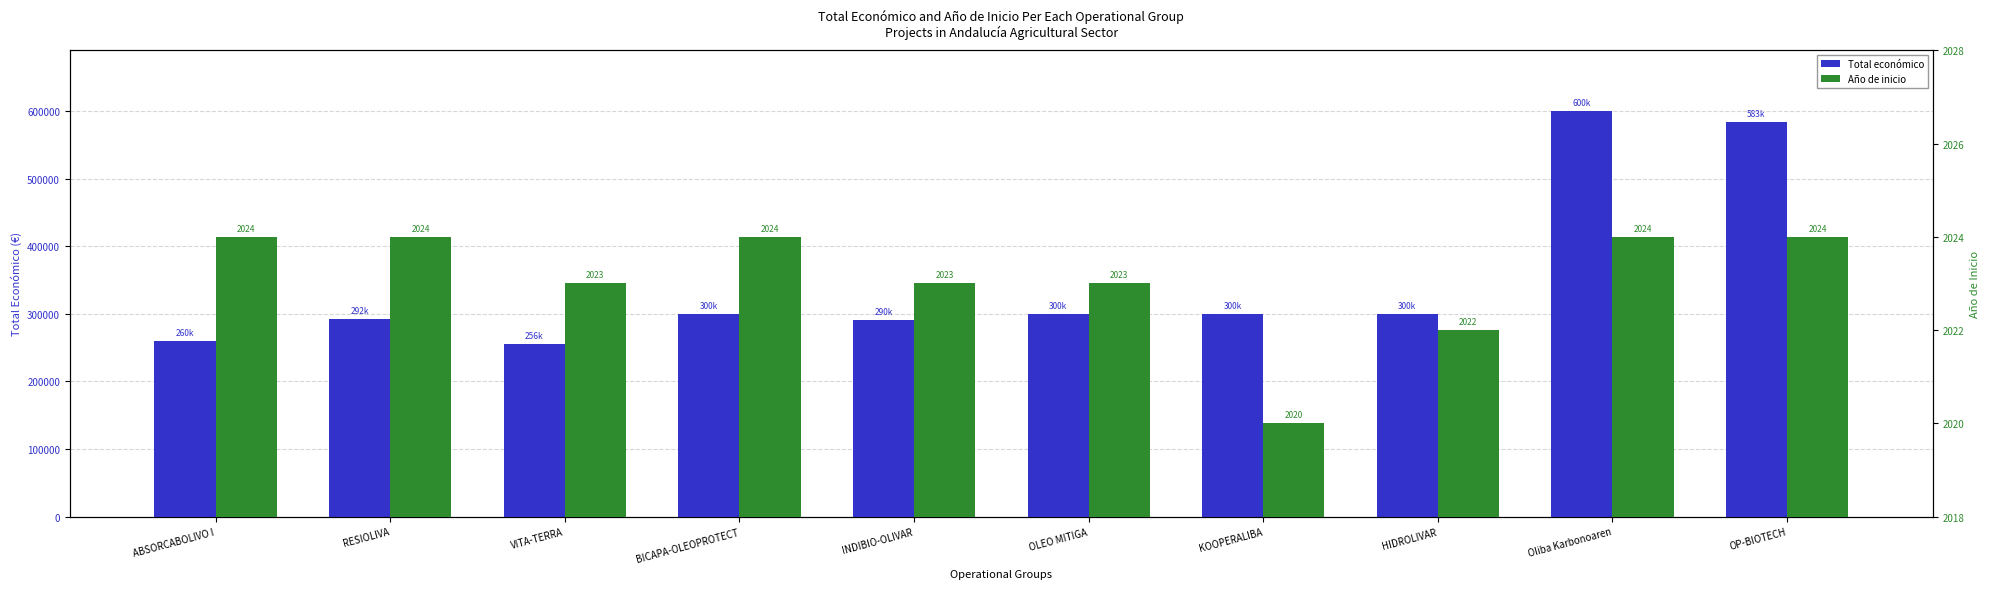

Which category has the lowest value in the Total económico series?

VITA-TERRA